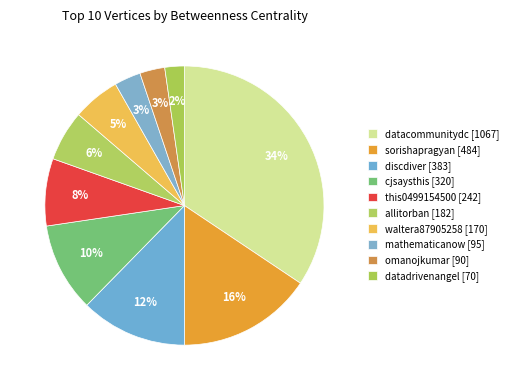

Rank the categories by value from highest to lowest.

datacommunitydc, sorishapragyan, discdiver, cjsaysthis, this0499154500, allitorban, waltera87905258, mathematicanow, omanojkumar, datadrivenangel